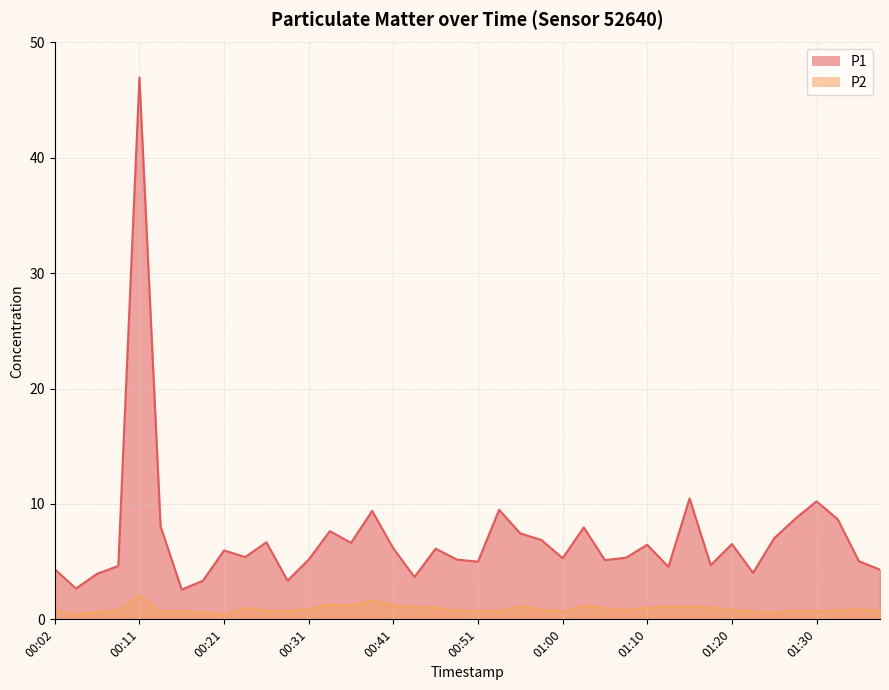

True or false: P2 has more than 2 points higher than both neighbors.

True